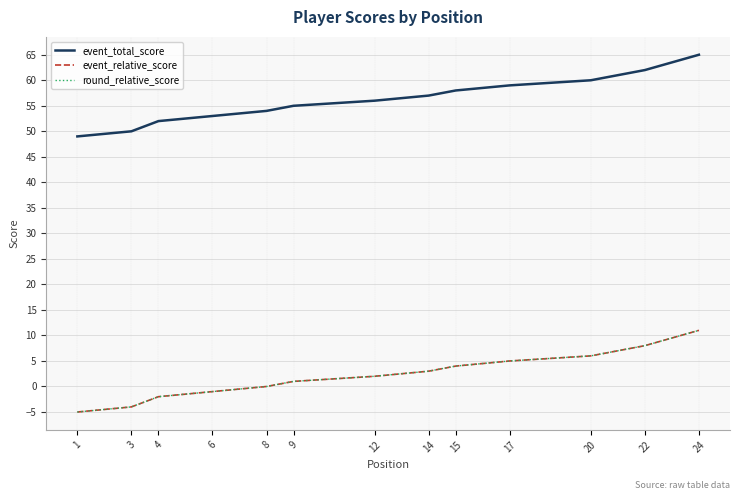

True or false: event_total_score has more than 2 interior local peaks.

False